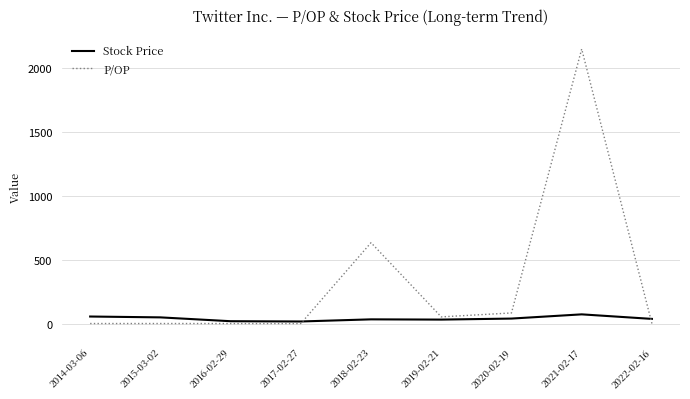

How many categories are shown in the chart?

9